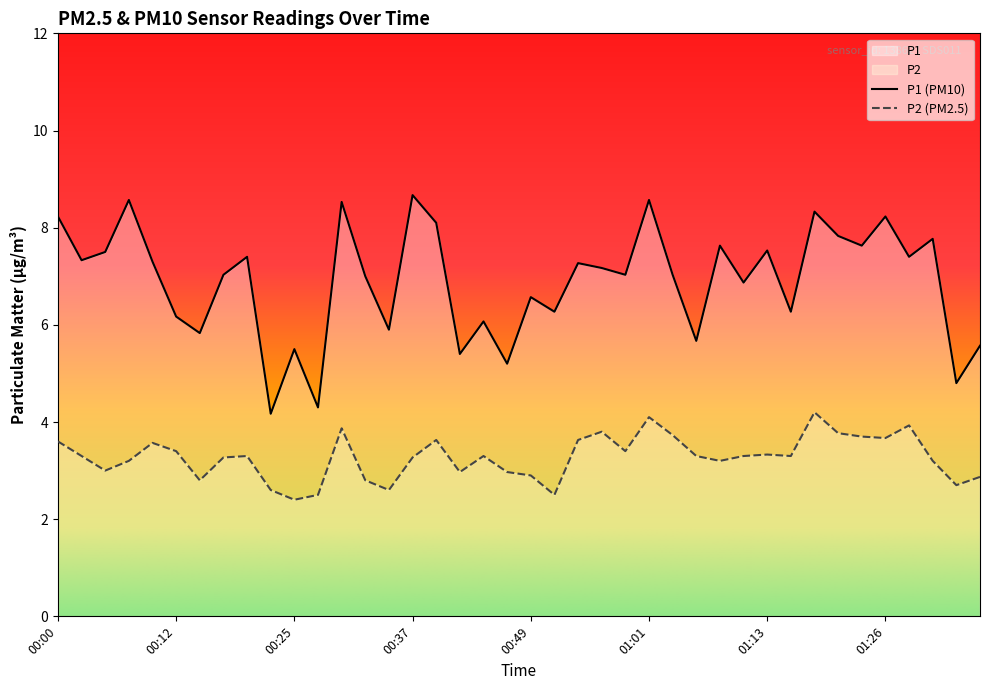

Does the chart display data point markers on the line(s)?

No